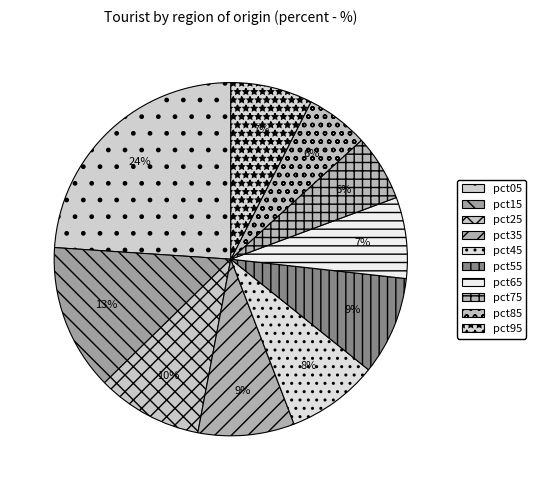

What is the total percentage of pct05 and pct55?

33.0%